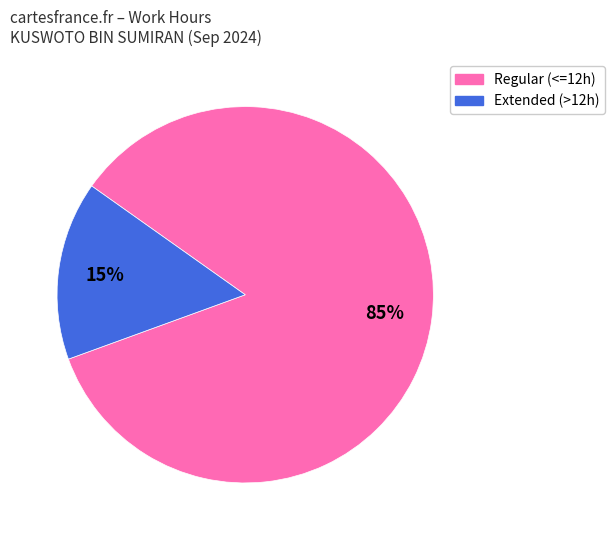

Does any single category account for the majority?

Yes